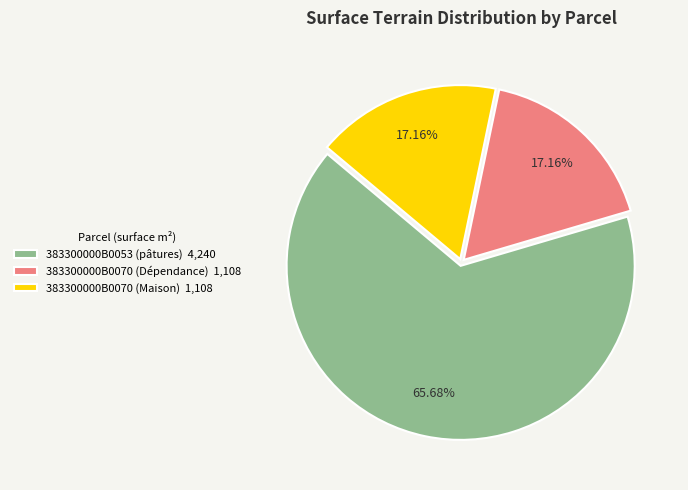

Does 383300000B0053 (pâtures) account for over 50% of the chart?

Yes